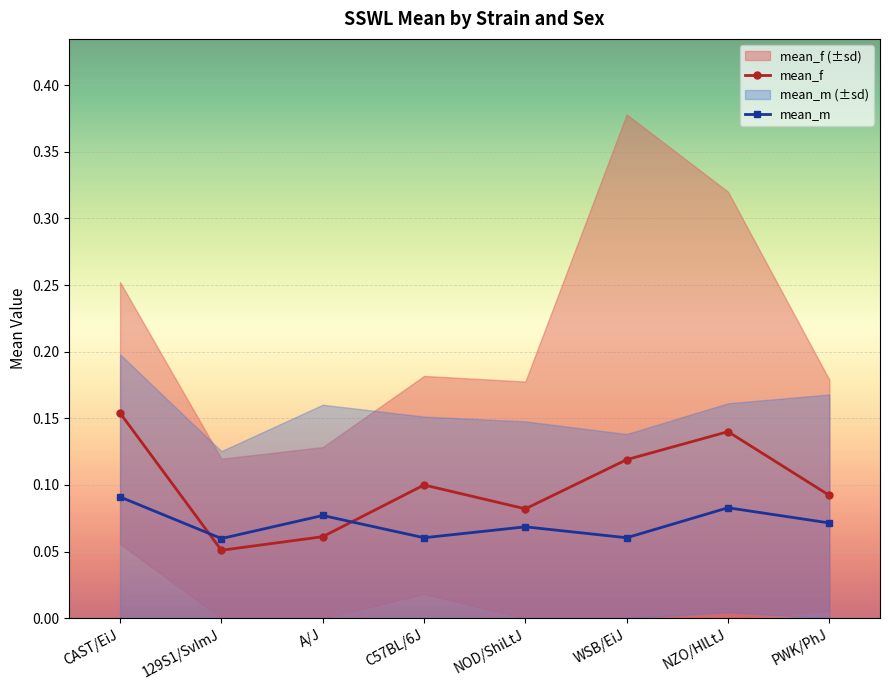

Read the mean_f value at CAST/EiJ.

0.2